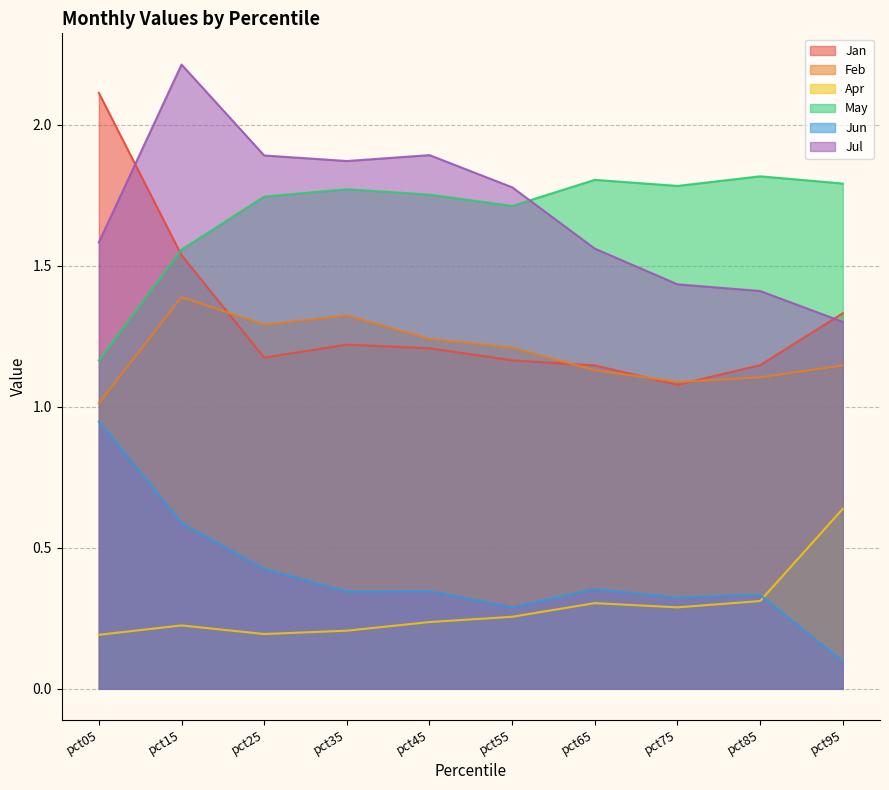

What is the total value across all series at pct35?

6.7